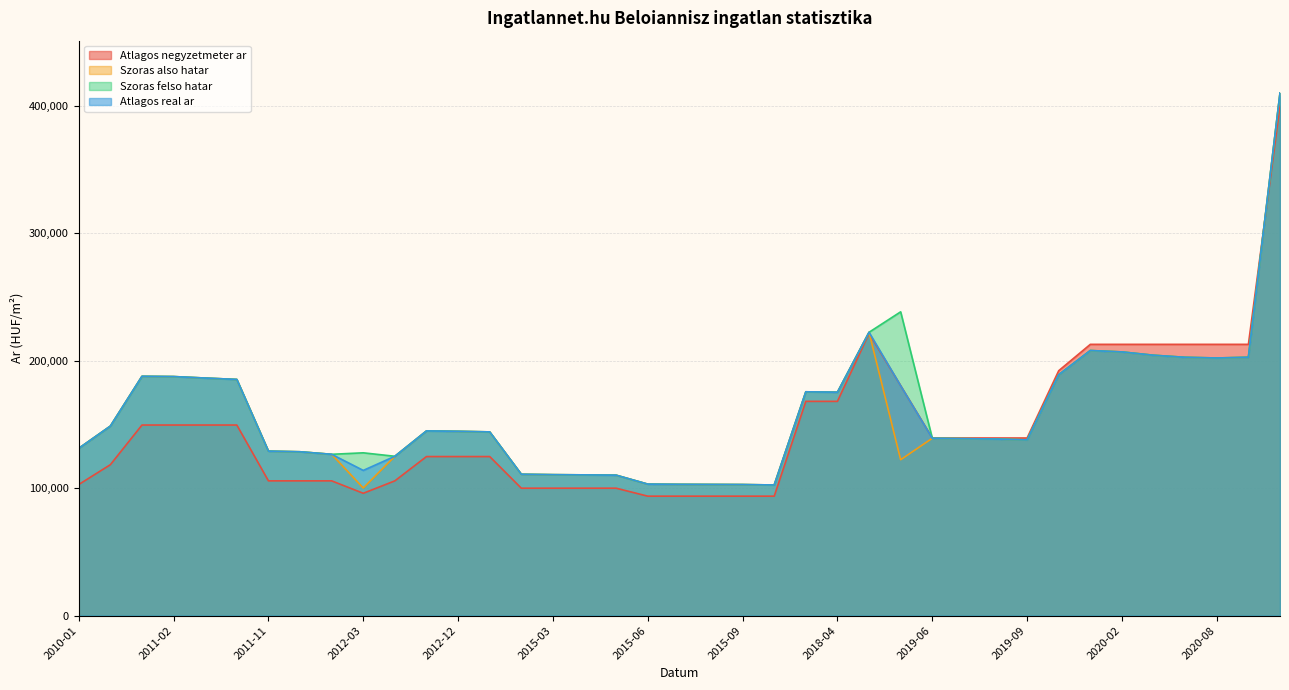

How many data points in Szoras felso hatar are less than 144175?

19